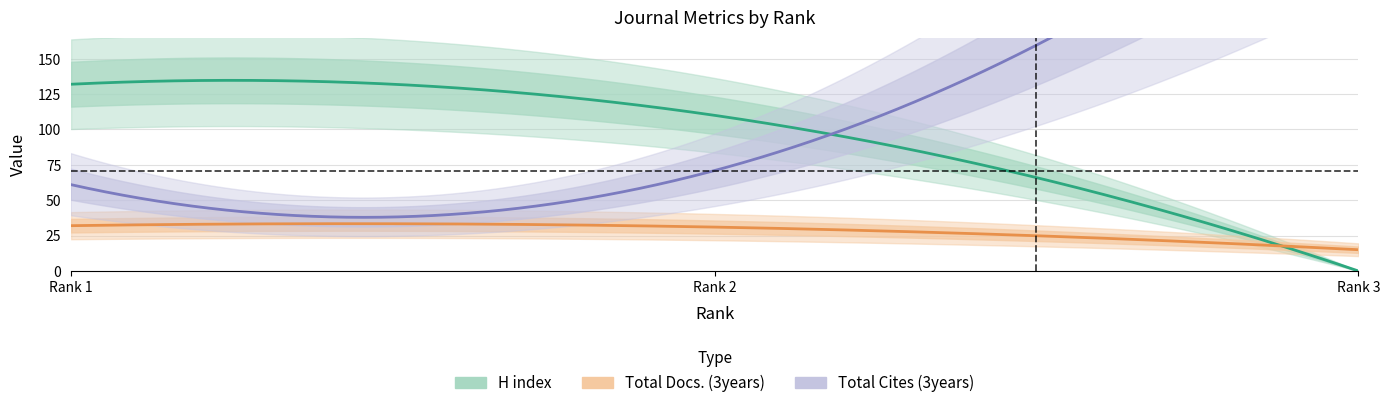

Is it true that Total Docs. (3years) equals 32 at Rank 1?

True